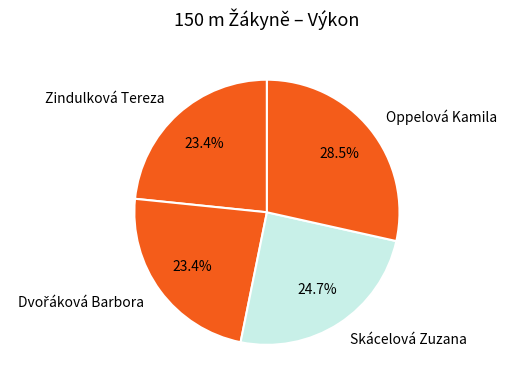

What is the ratio of the value at Oppelová Kamila to the value at Skácelová Zuzana?

1.2